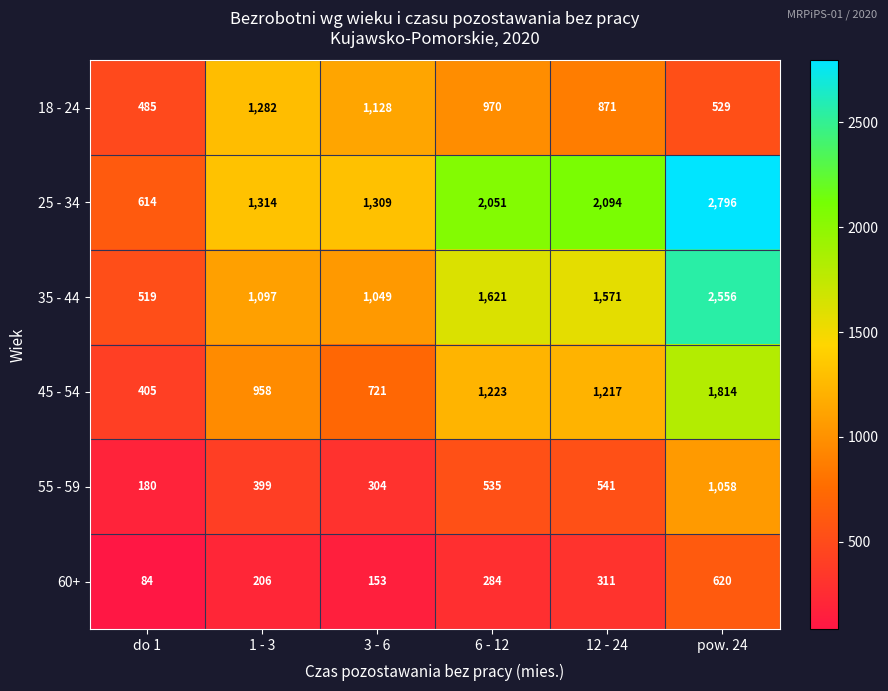

What is the total value across all series at do 1?

2287